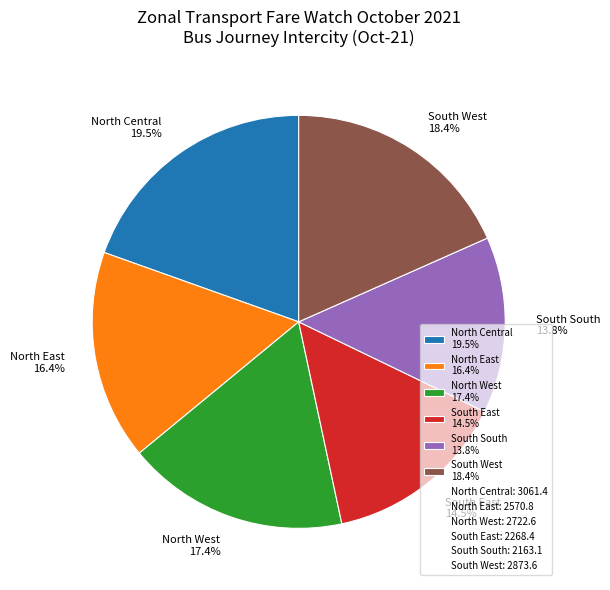

Combined, what portion of the pie is North East 16.4% and North West 17.4%?

33.8%